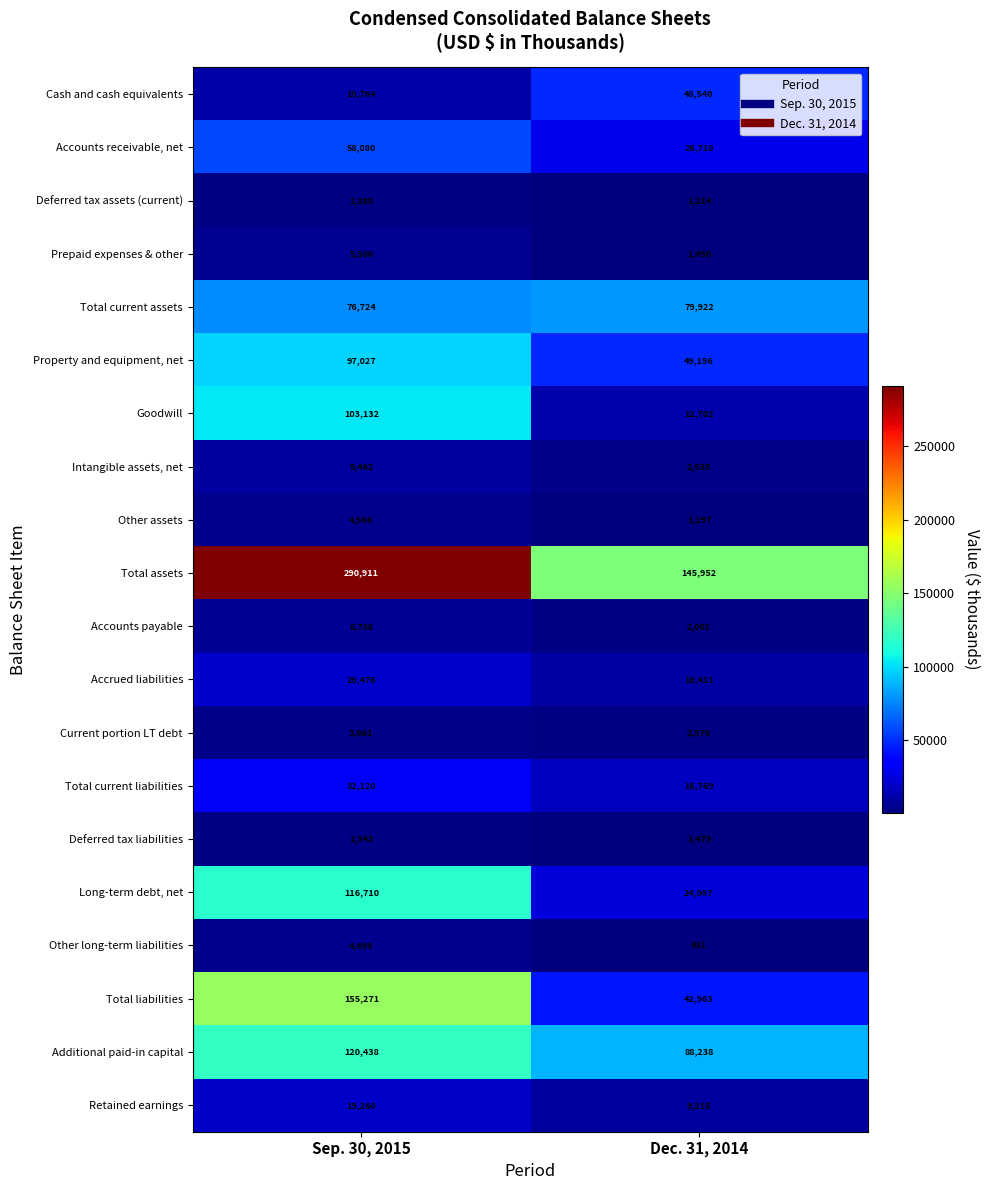

Between Sep. 30, 2015 and Dec. 31, 2014, which series saw the biggest shift?

Total assets